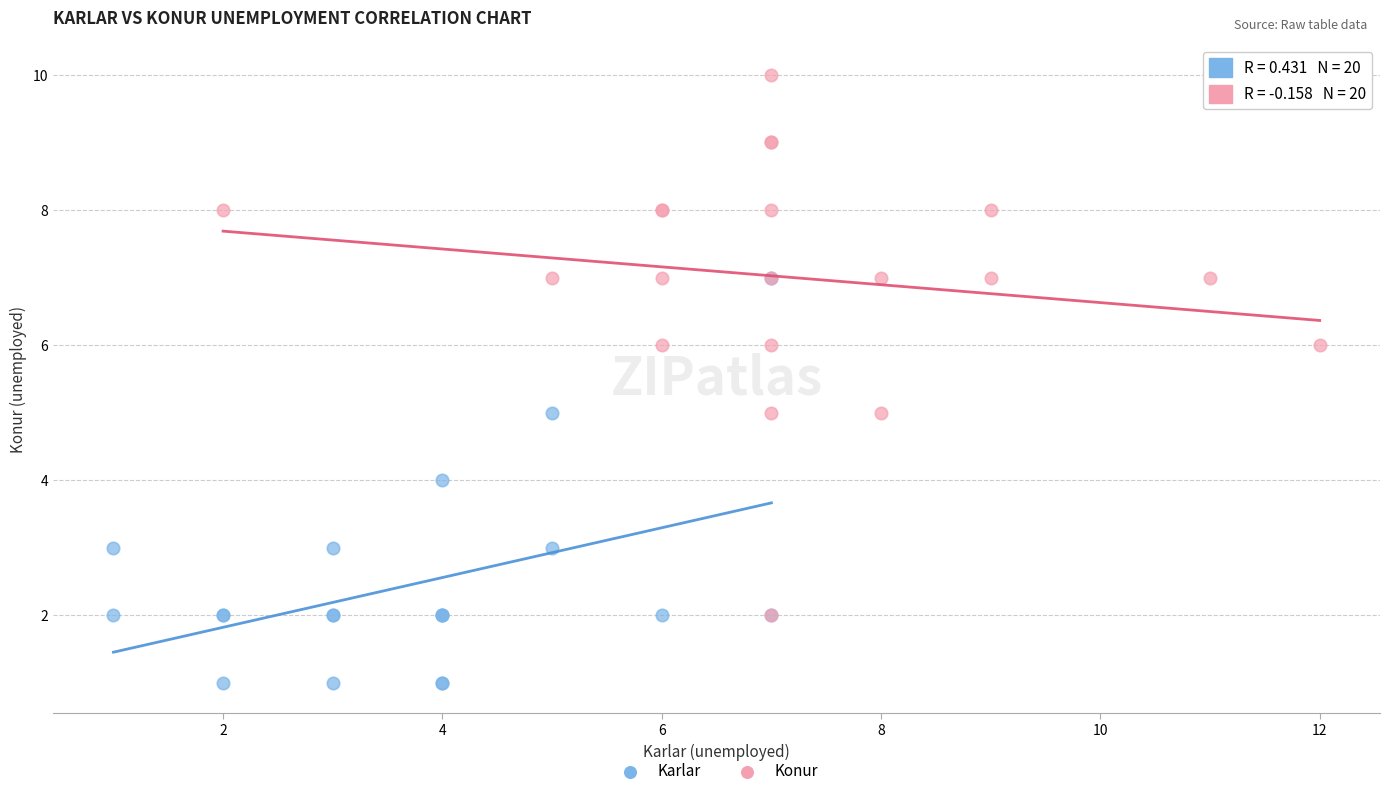

Which series has the widest spread of Y values?

Konur